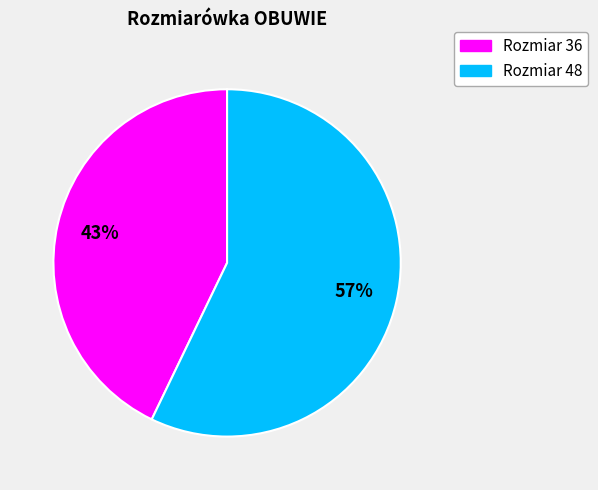

Does any single category account for the majority?

Yes